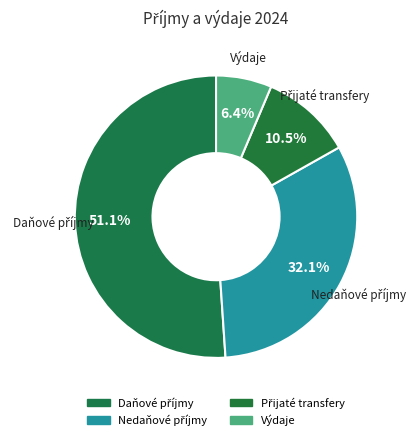

To the nearest percent, what is the average slice percentage?

25%